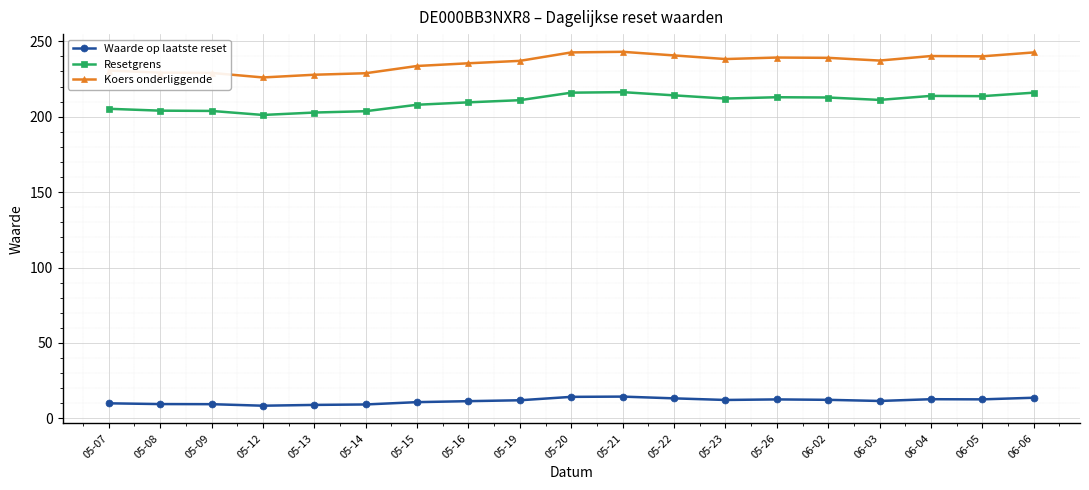

Rank the series at 05-13 from lowest to highest value.

Waarde op laatste reset, Resetgrens, Koers onderliggende